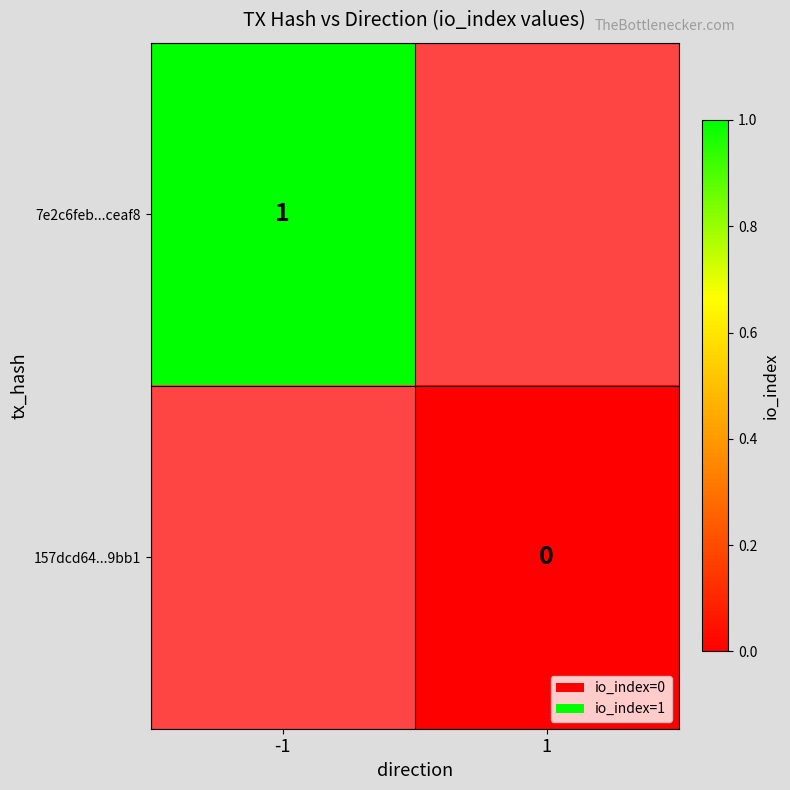

List the labels in order of 157dcd64...9bb1 value, largest first.

-1, 1